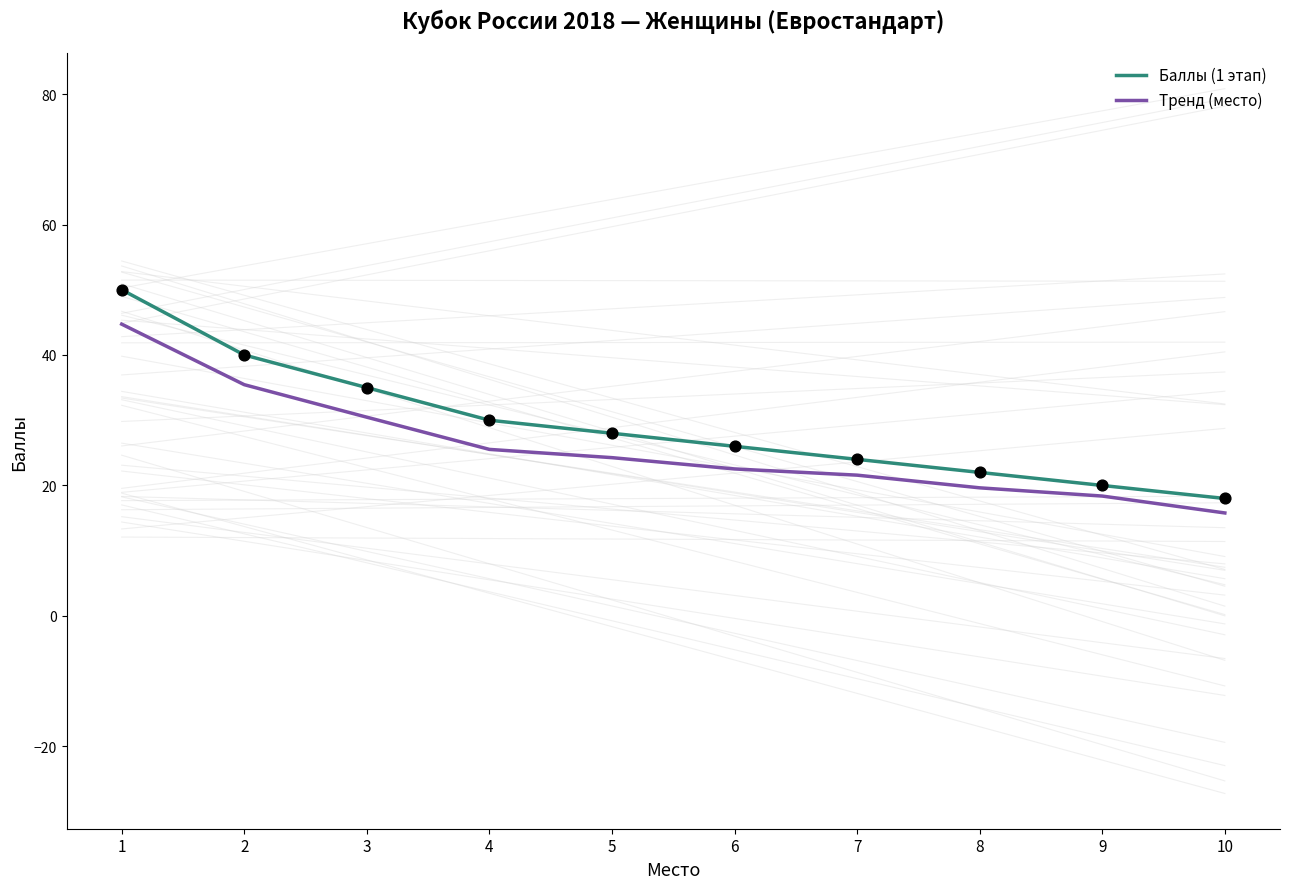

Is the value of Баллы (1 этап) at 9 greater than the value of Тренд (место) at 9?

Yes